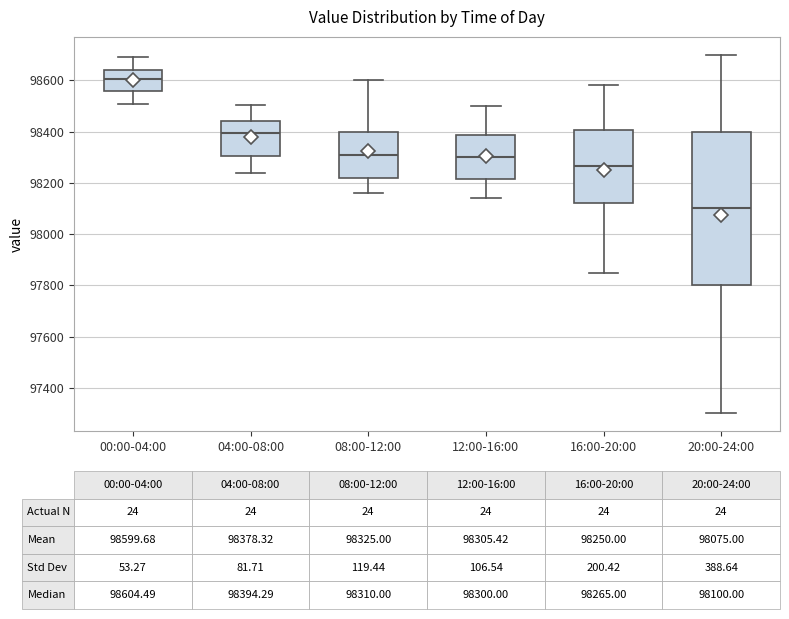

Which box is the tallest, from its lower edge to its upper edge?

20:00-24:00